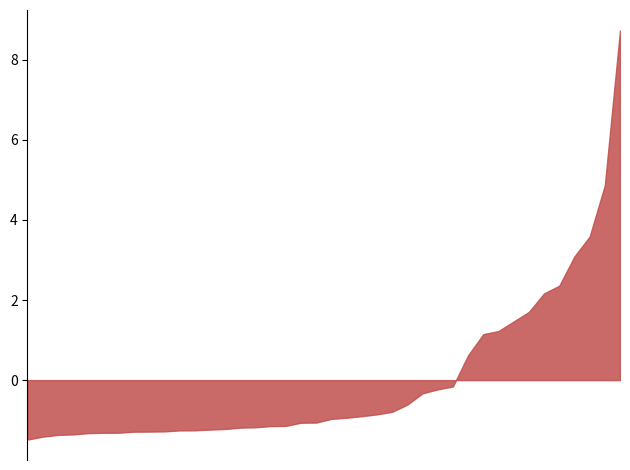

What is the difference between the maximum and minimum values?

10.2